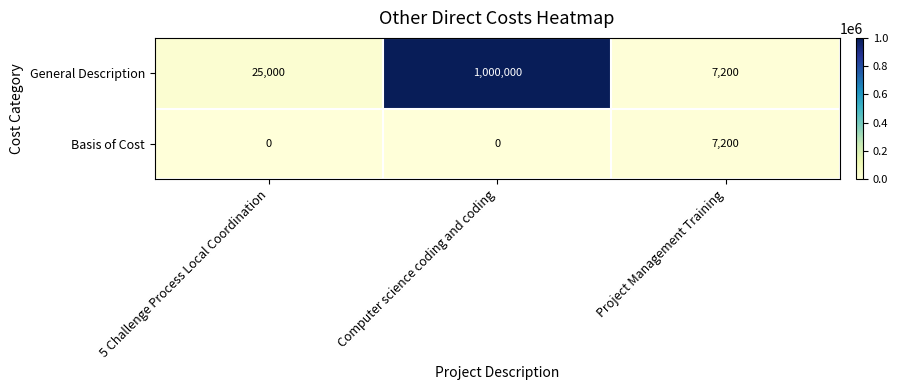

What is the total value across all series at Computer science coding and coding?

1000000